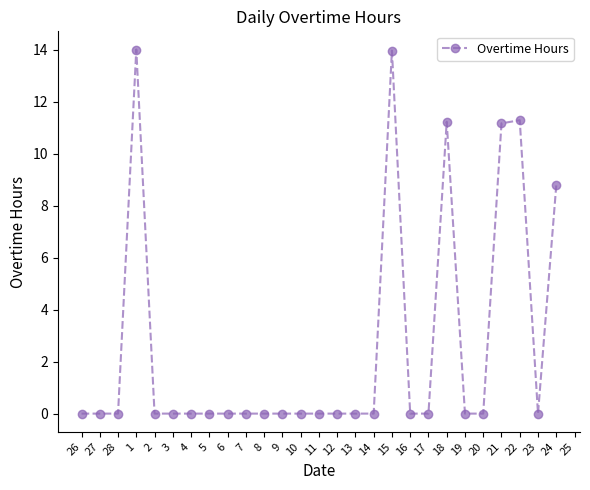

What is the difference between the values at 21 and 19?

11.2